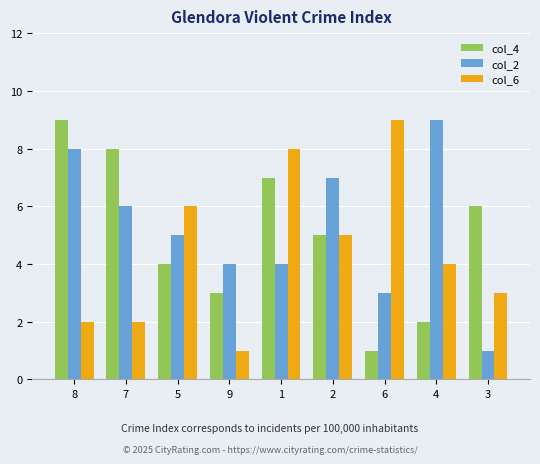

How many values in the col_4 series are below 5?

4